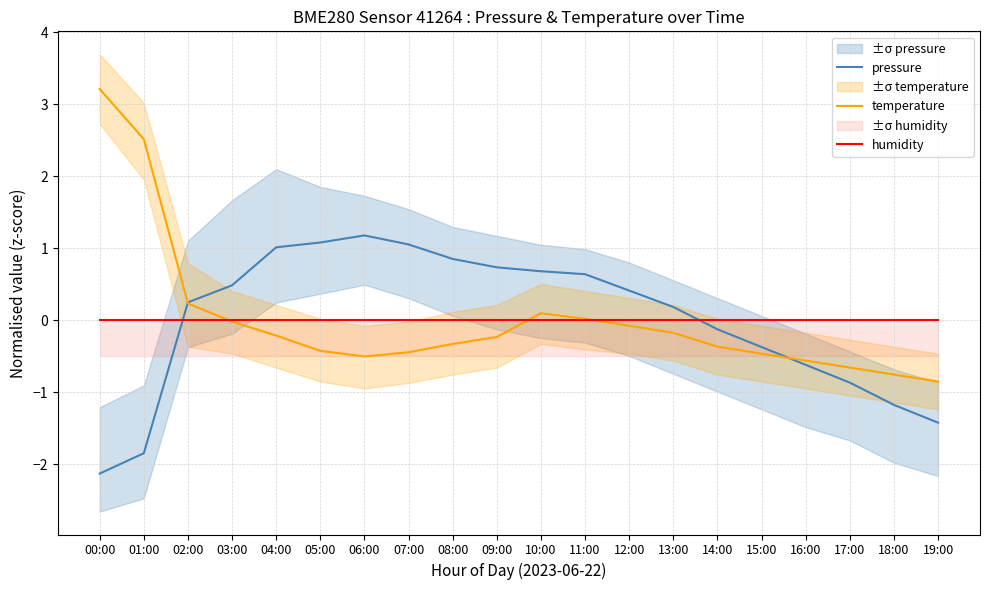

Rank the series at 04:00 from highest to lowest value.

pressure, humidity, temperature